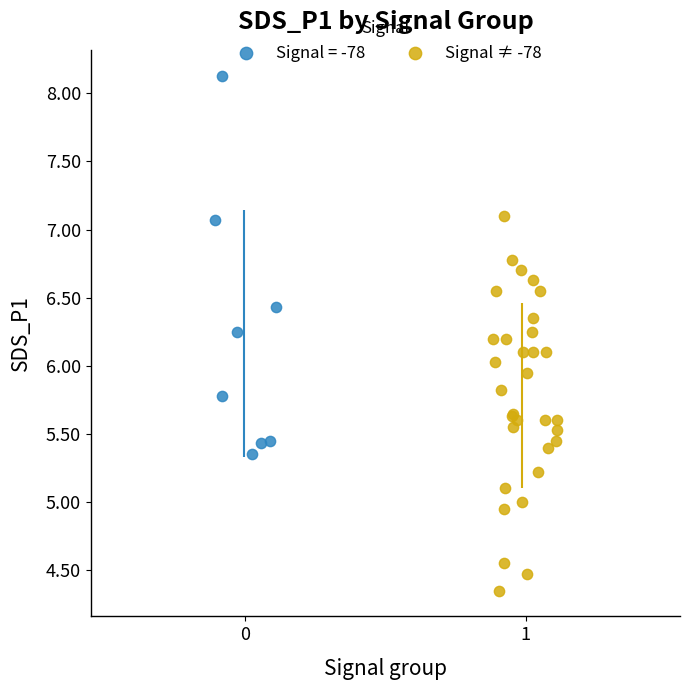

Which series contains the lowest Y value?

Signal ≠ -78